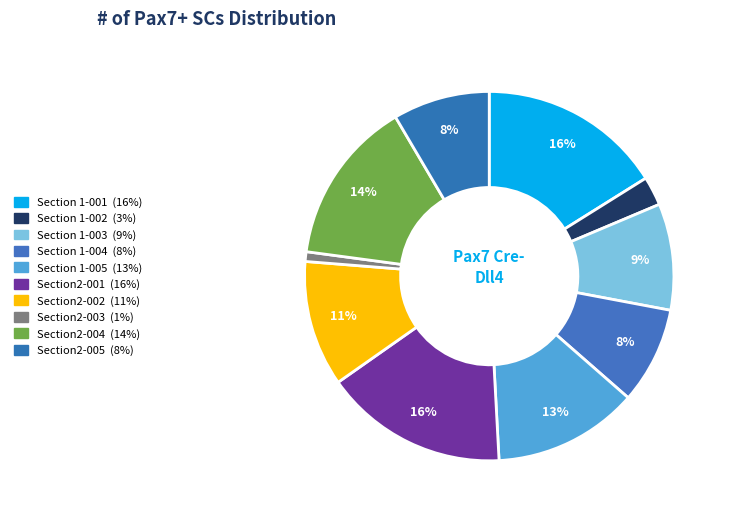

What percentage is the Section2-003 slice, to the nearest percent?

1%